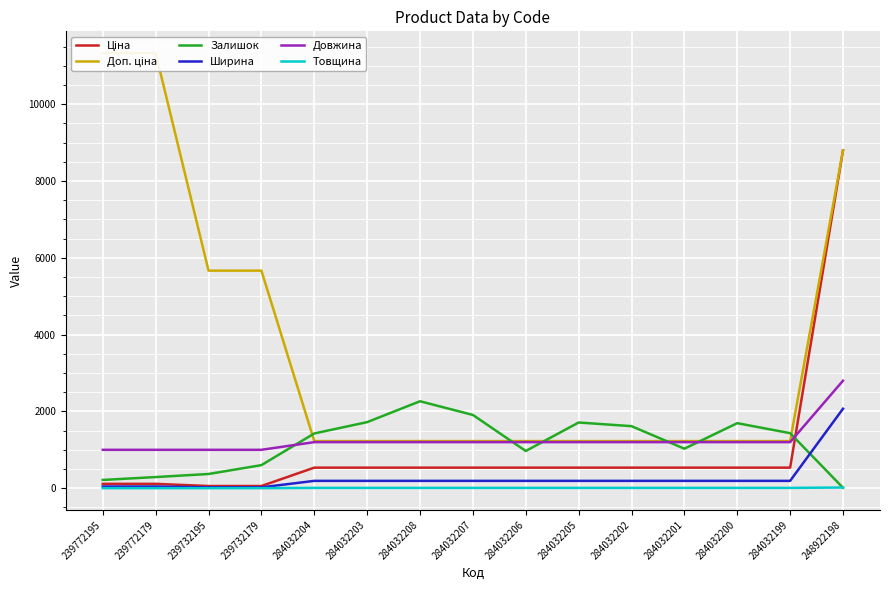

Rank the series by their maximum value, from highest to lowest.

Доп. ціна, Ціна, Довжина, Залишок, Ширина, Товщина